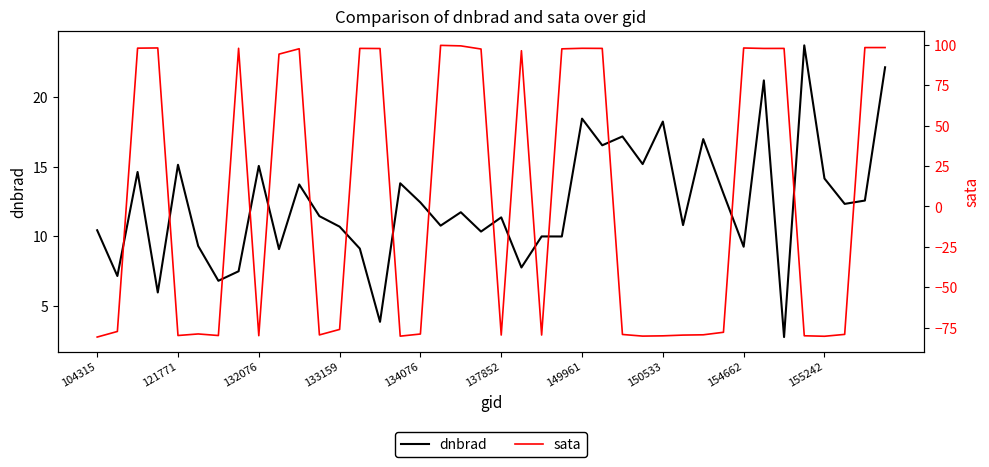

How many data points in sata are less than -76?

21